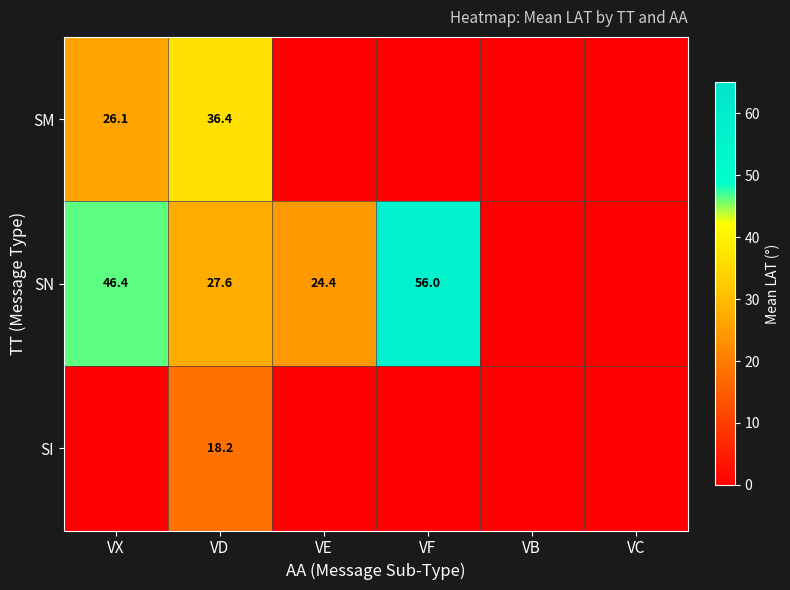

At VD, list the series in order from smallest to largest.

SI, SN, SM